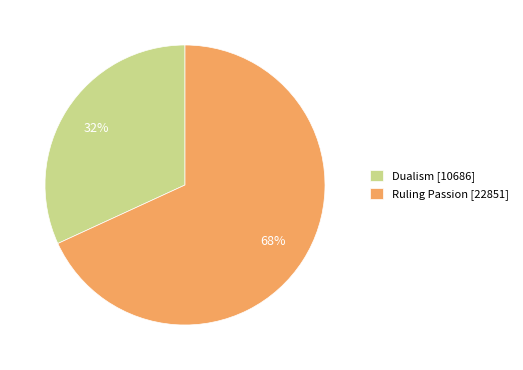

How many segments does this pie chart have?

2